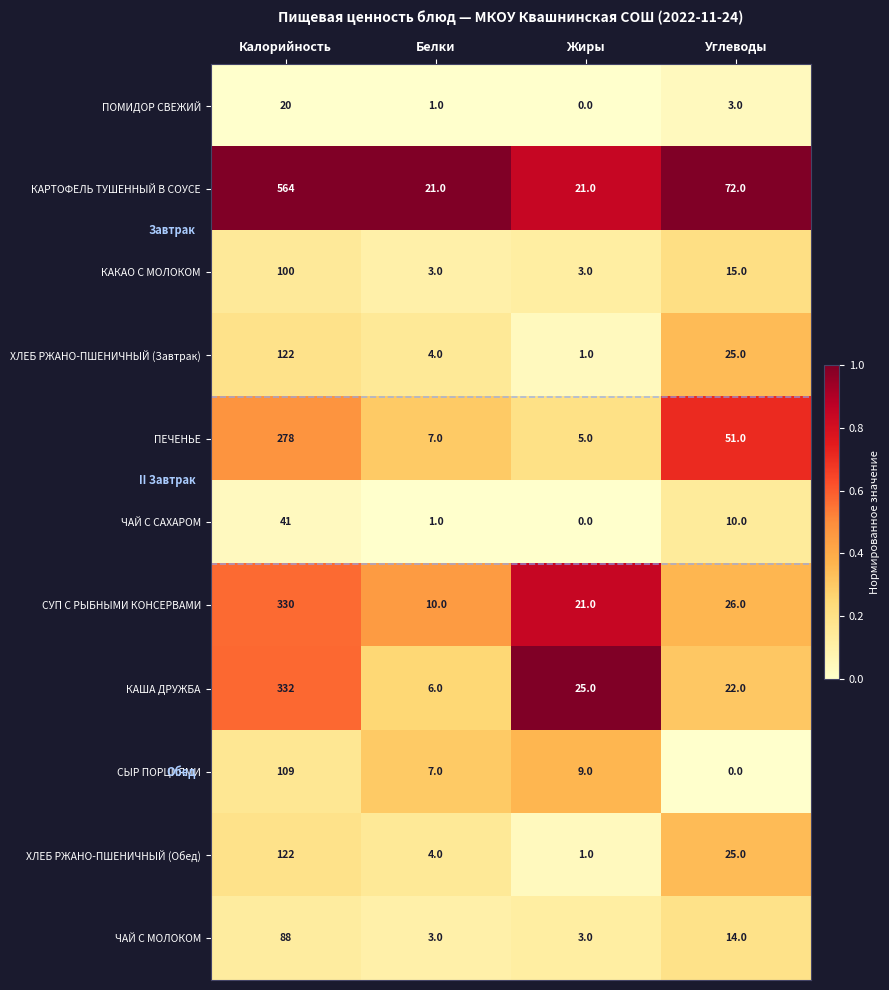

The value of ЧАЙ С САХАРОМ at Жиры is 0. True or false?

True